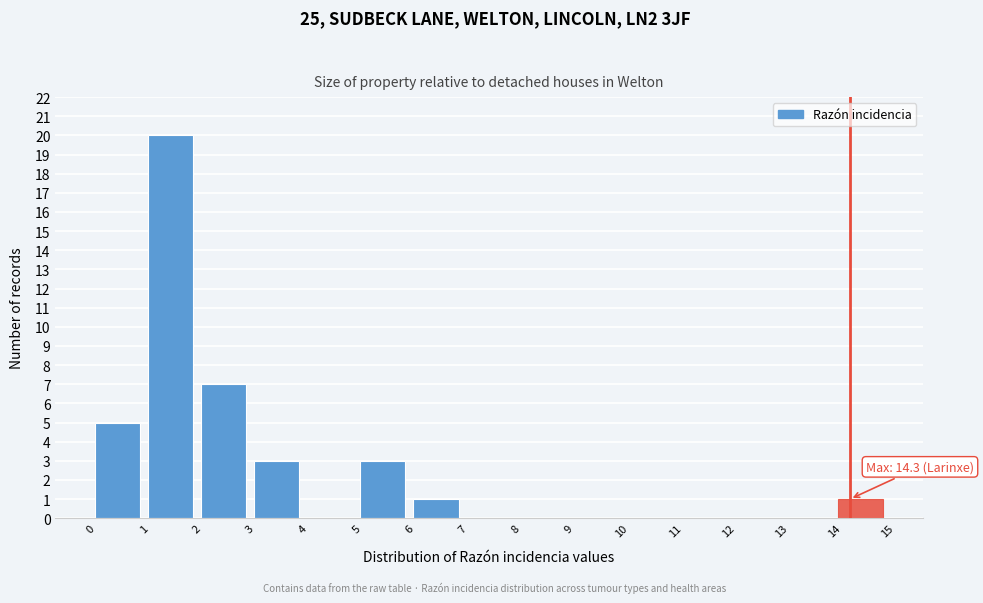

Over which range of the x-axis is the bar tallest?

1 to 2